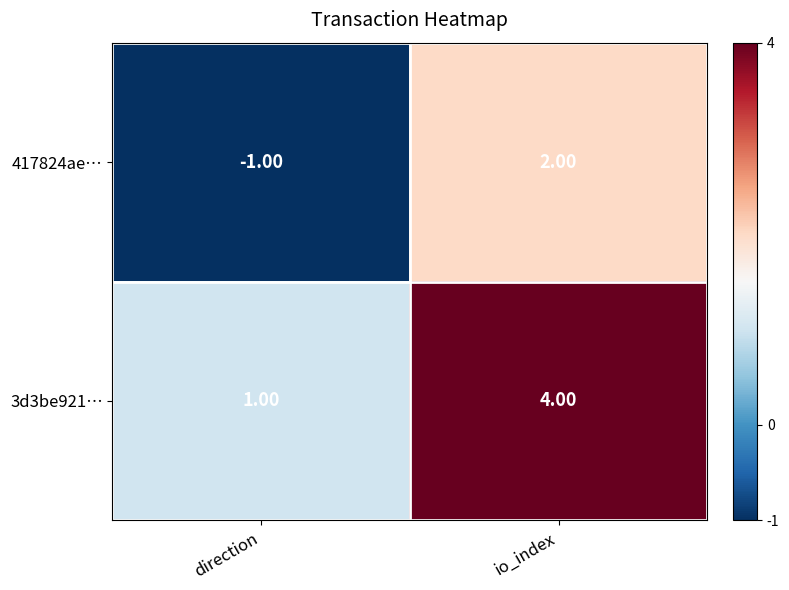

Where is 3d3be921… nearest to the value 2?

direction